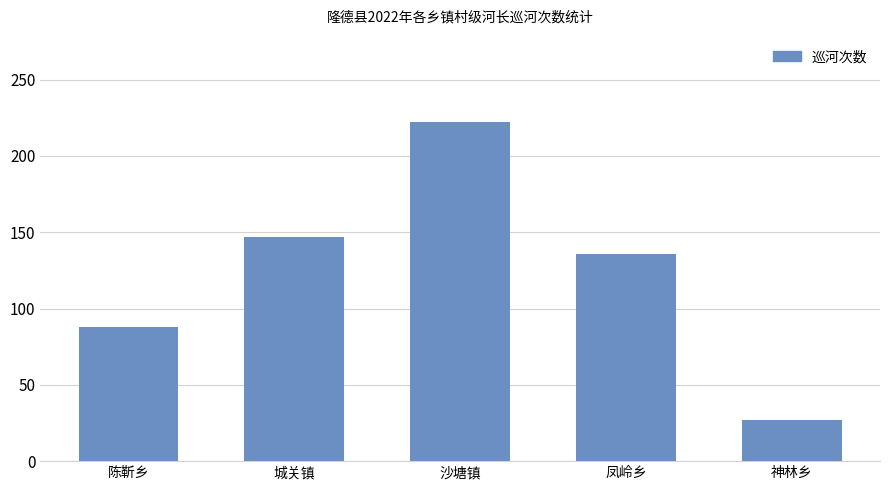

What position from the left is 城关镇?

2